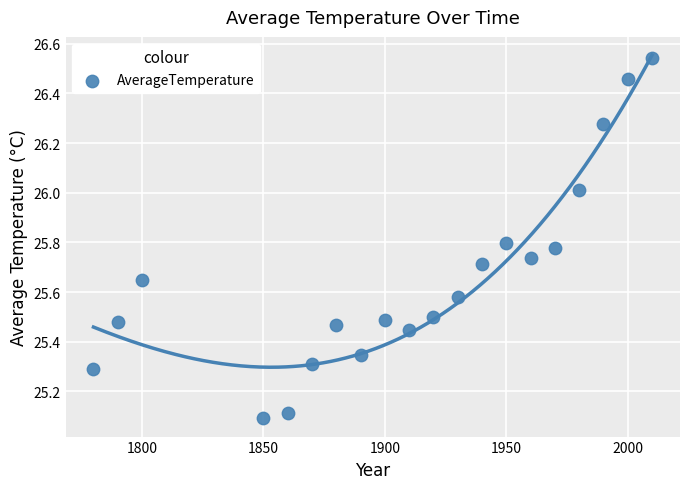

What Y value in the scatter plot is closest to 25?

25.1